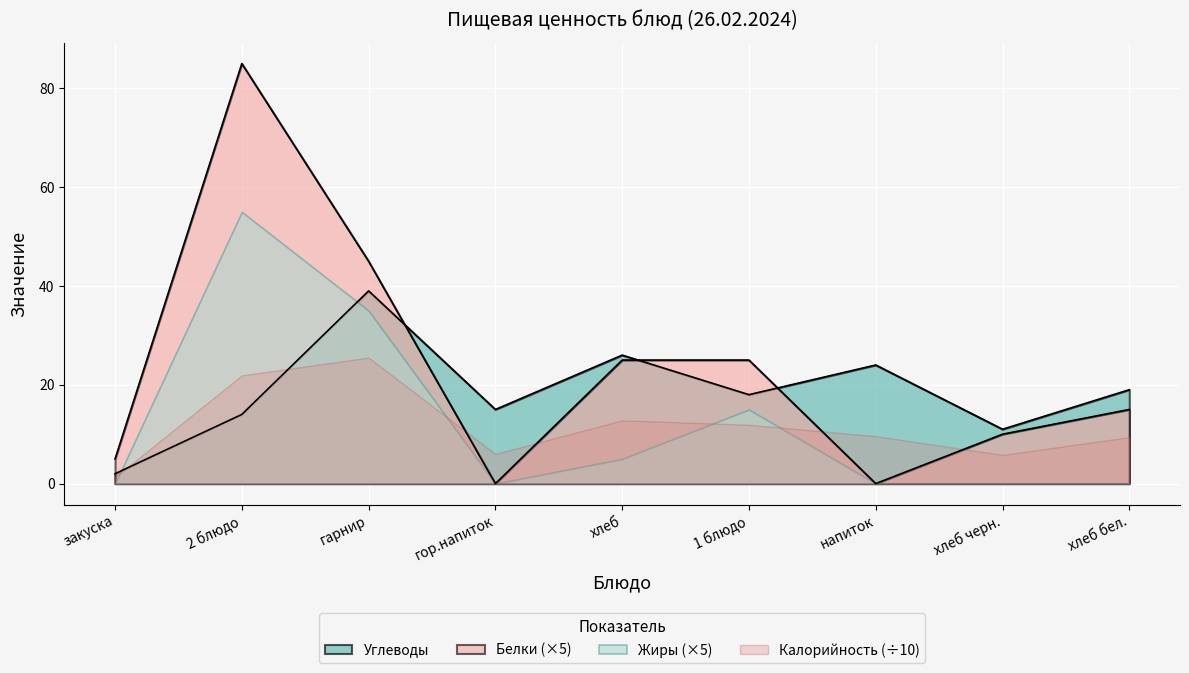

Which series changed the most between хлеб and хлеб черн.?

Белки